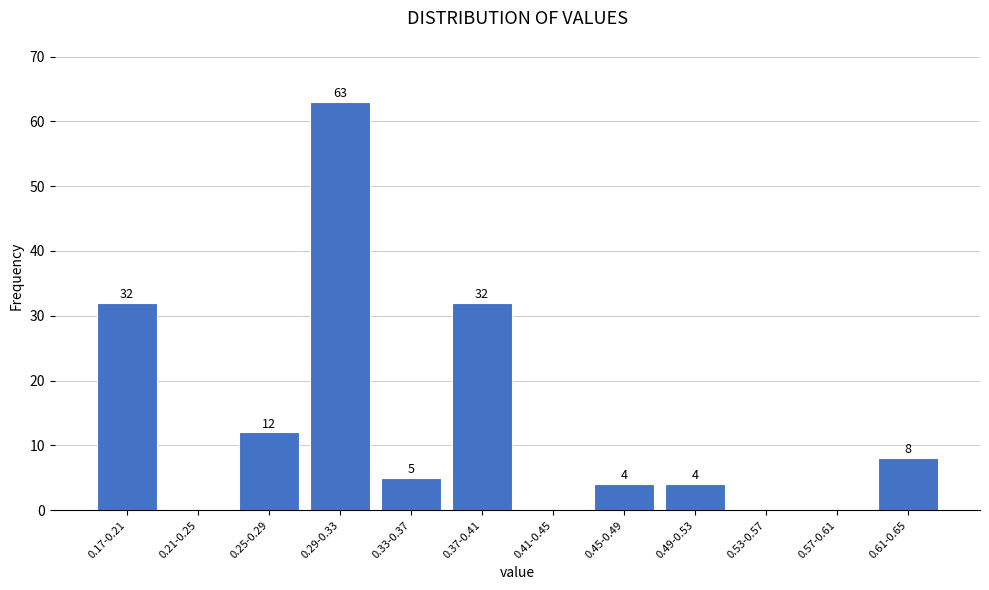

Reading left to right, transcribe all the data shown in this chart.

0.17-0.21=32	0.21-0.25=0	0.25-0.29=12	0.29-0.33=63	0.33-0.37=5	0.37-0.41=32	0.41-0.45=0	0.45-0.49=4	0.49-0.53=4	0.53-0.57=0	0.57-0.61=0	0.61-0.65=8